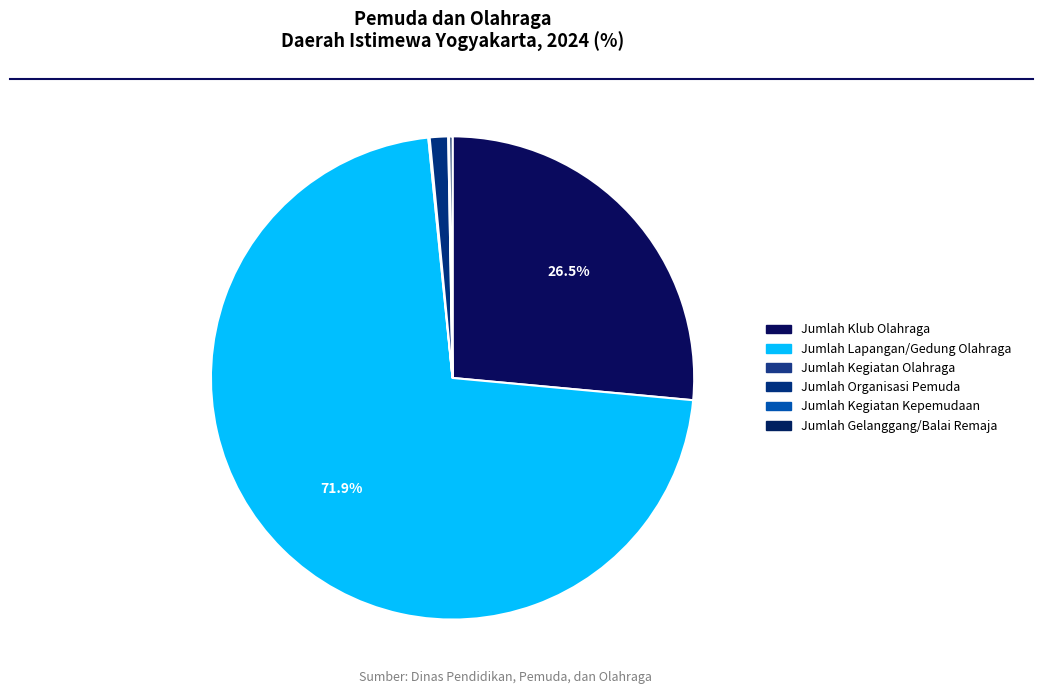

To the nearest percent, what is the difference between the largest and smallest slice percentages?

72%